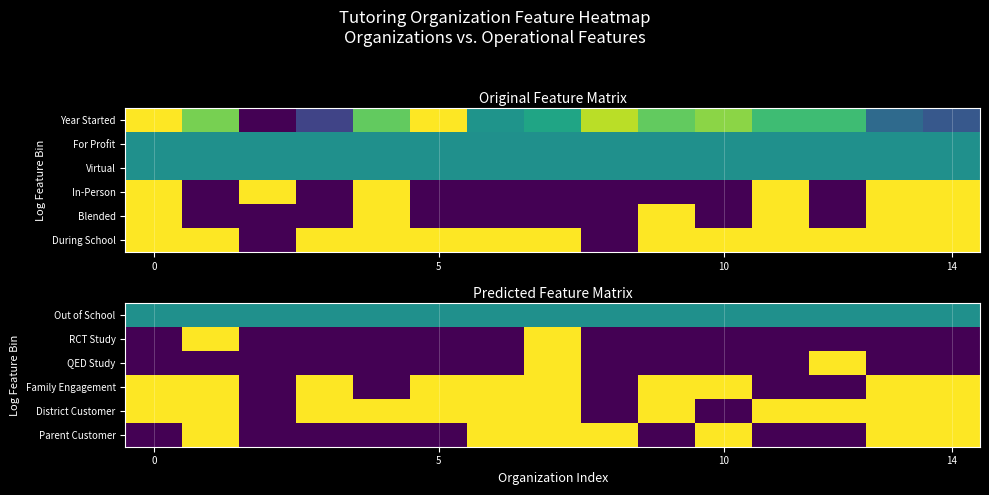

At which category is the sum across all series the highest?

7